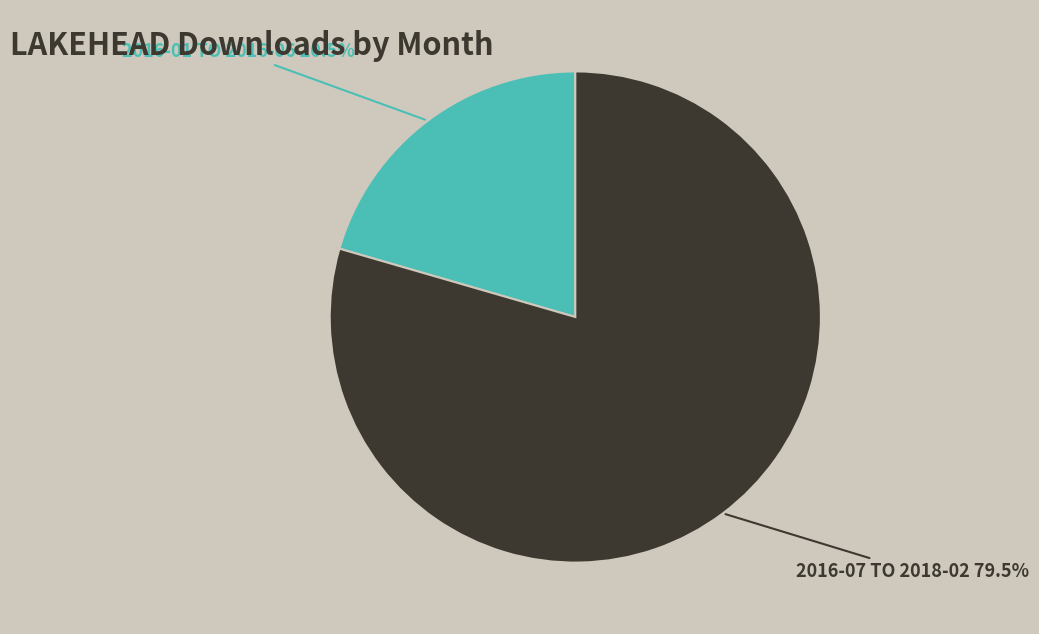

Is there a majority slice in this chart?

Yes